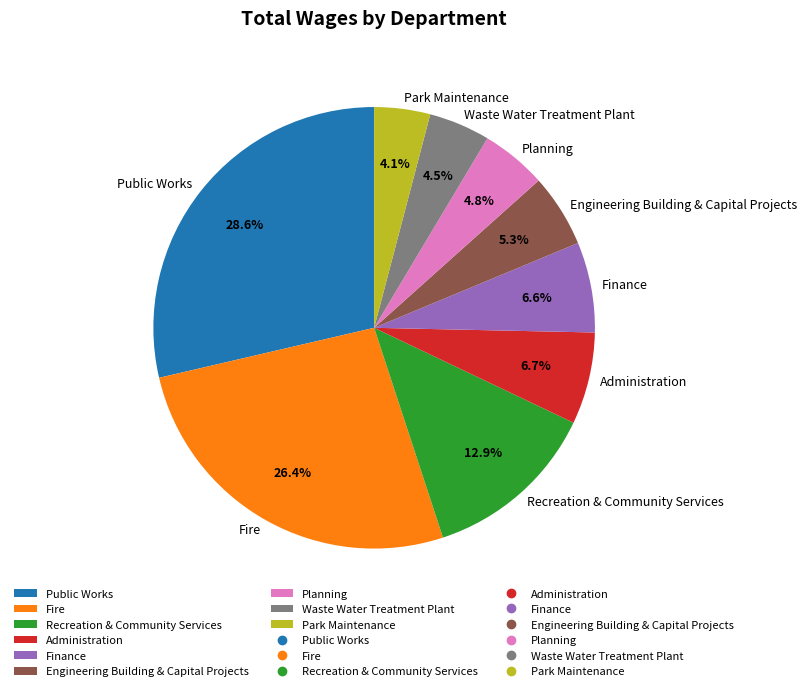

Count the number of slices in the pie.

9